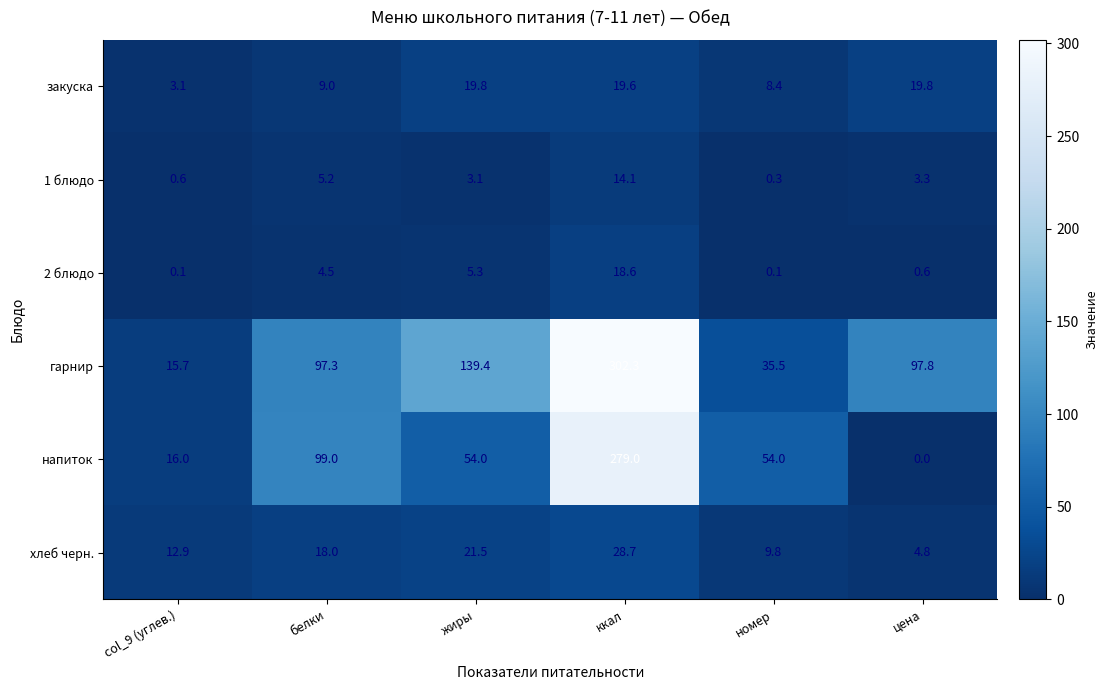

What is the difference between the закуска values at col_9 (углев.) and белки?

5.9